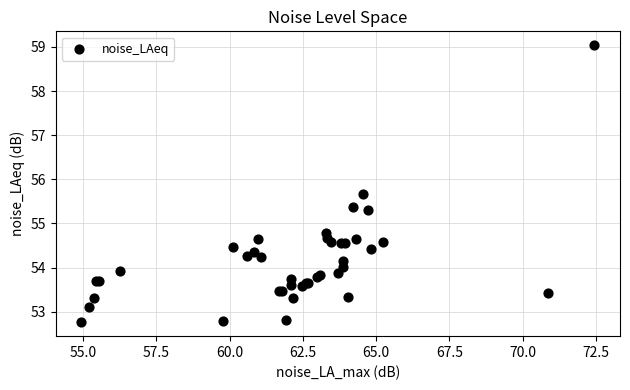

What Y value in the scatter plot is closest to 55?

54.8